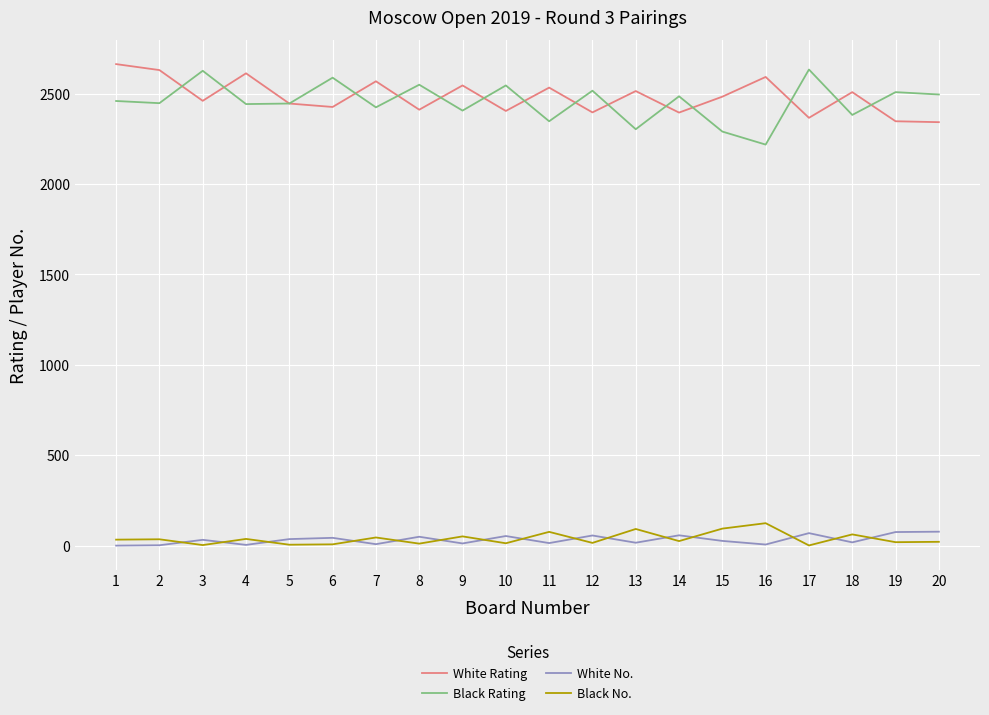

Rank the series by their maximum value, from highest to lowest.

White Rating, Black Rating, Black No., White No.